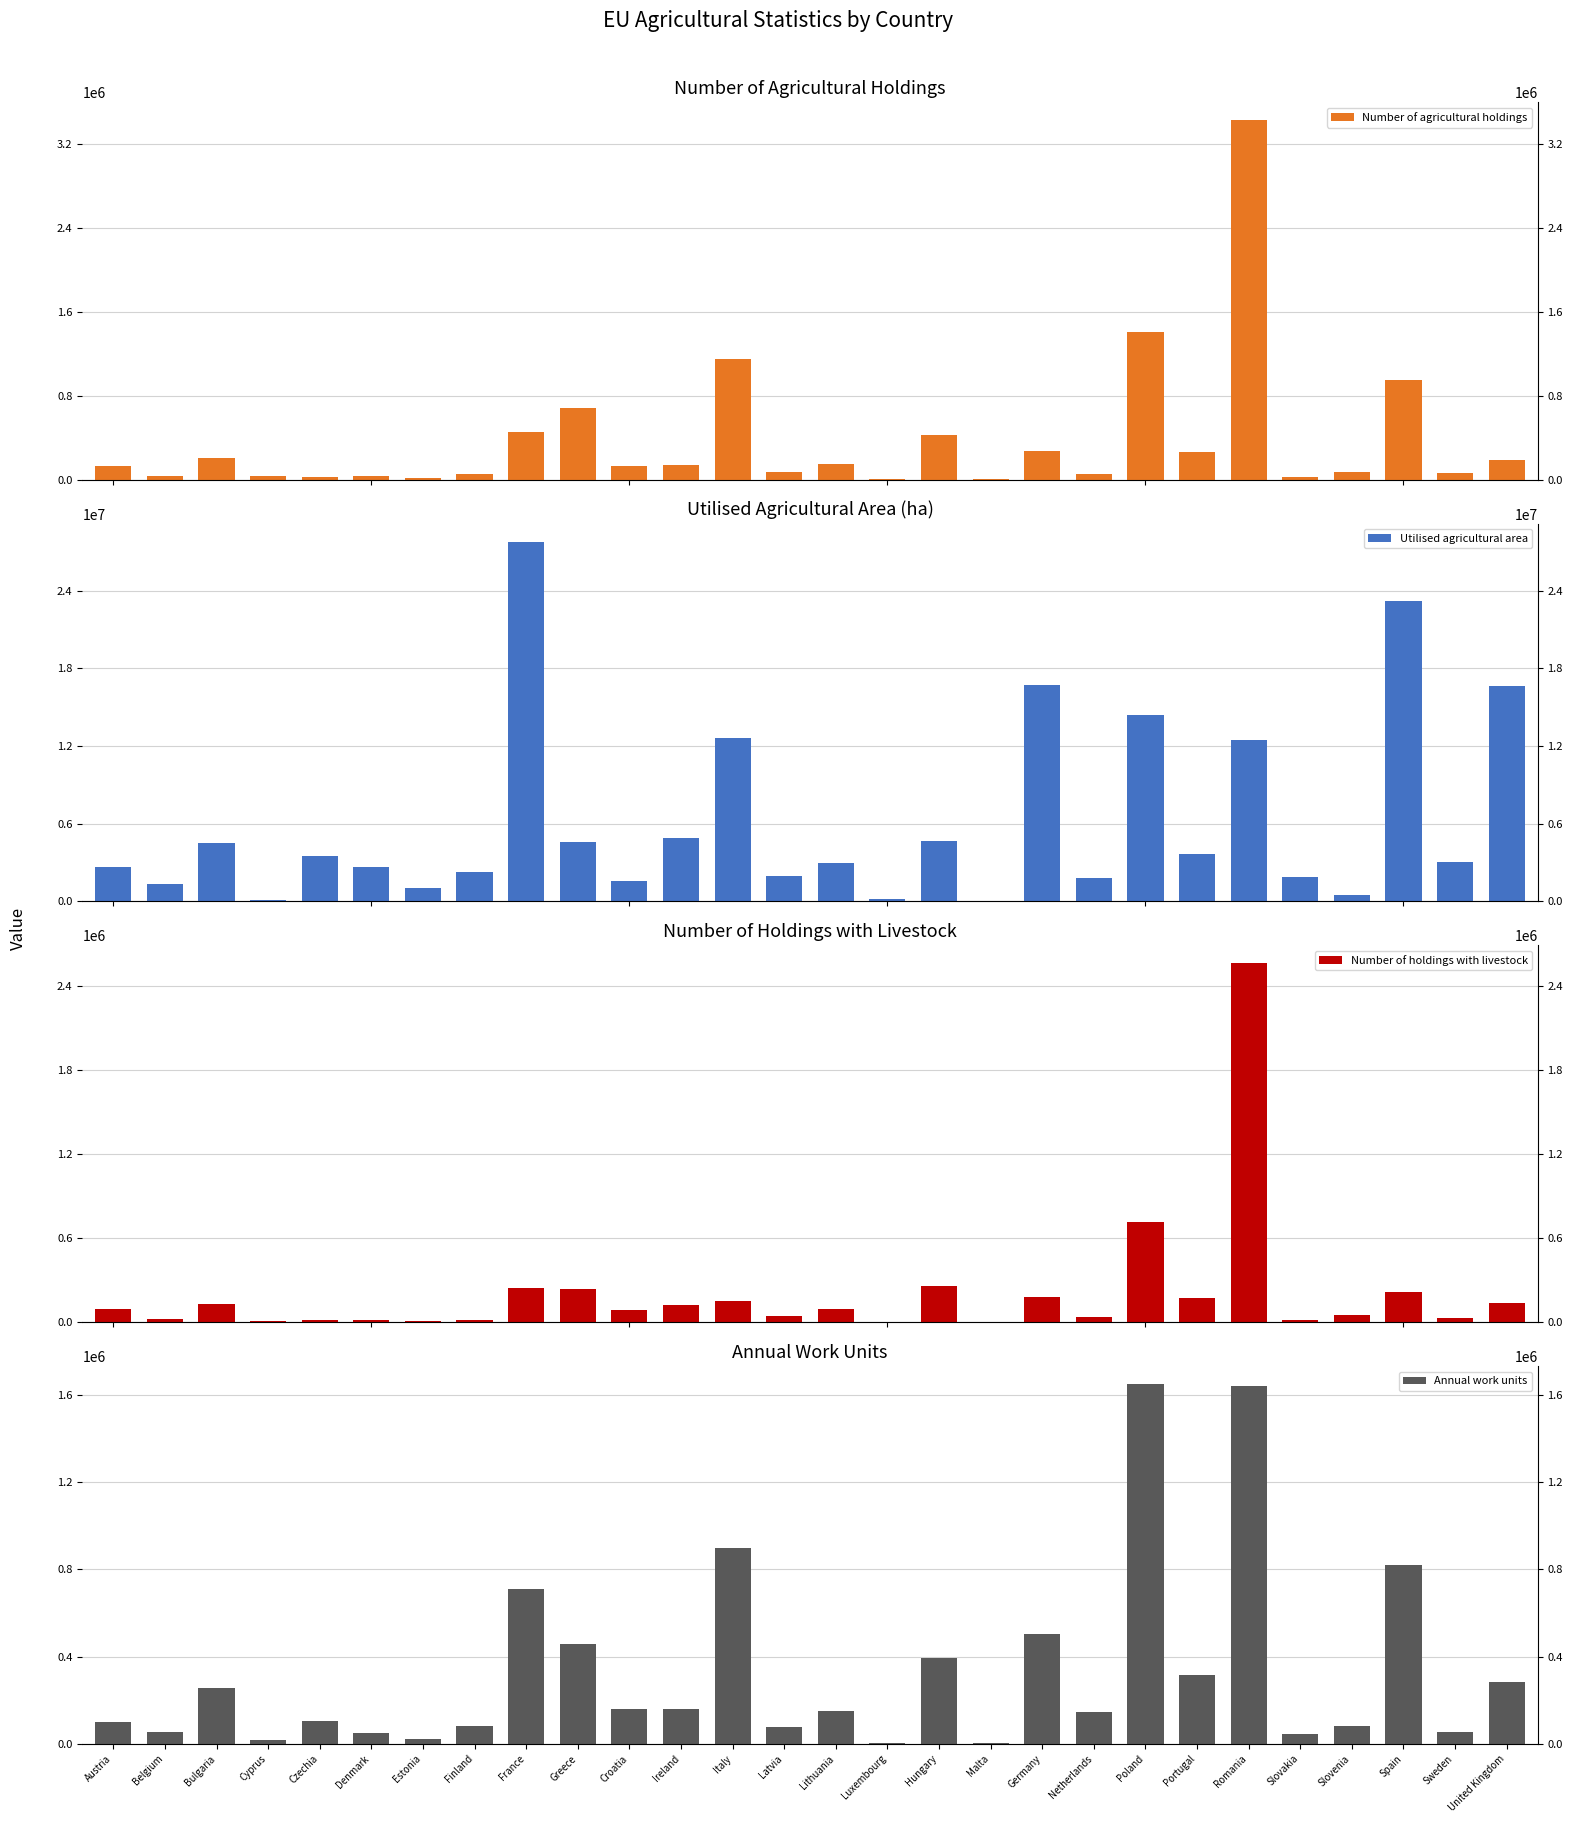

What is the difference between the Annual work units values at Italy and Netherlands?

749890